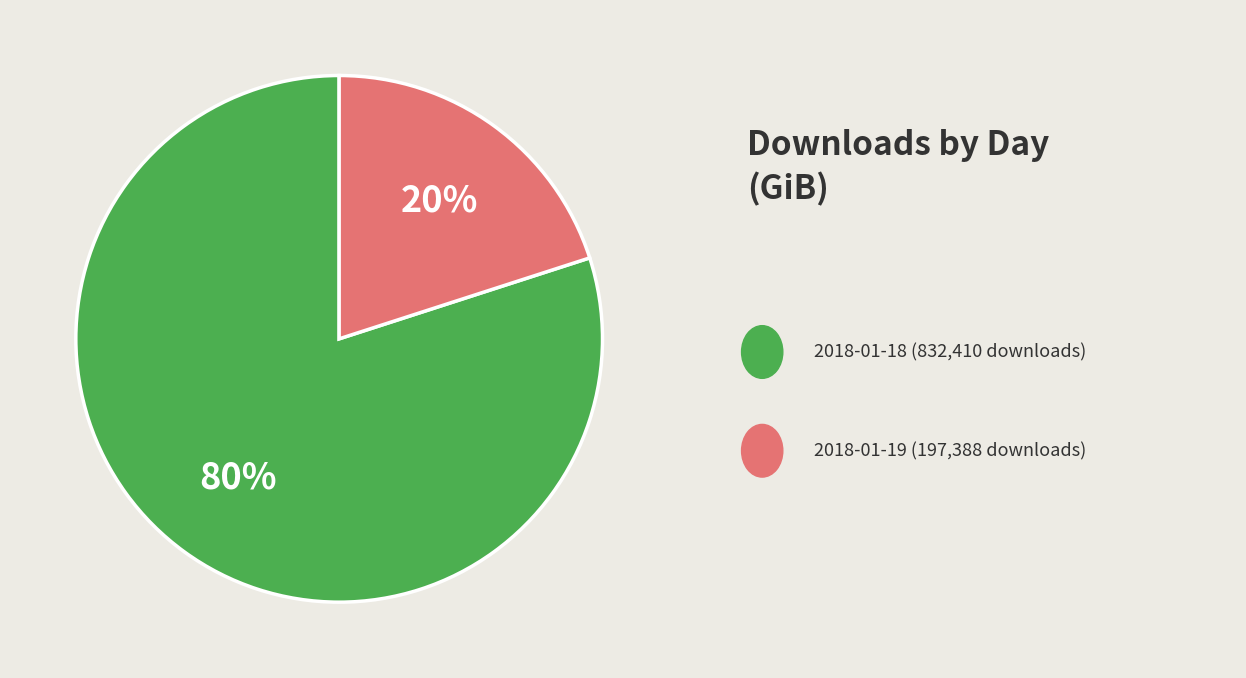

Does any single category account for the majority?

Yes